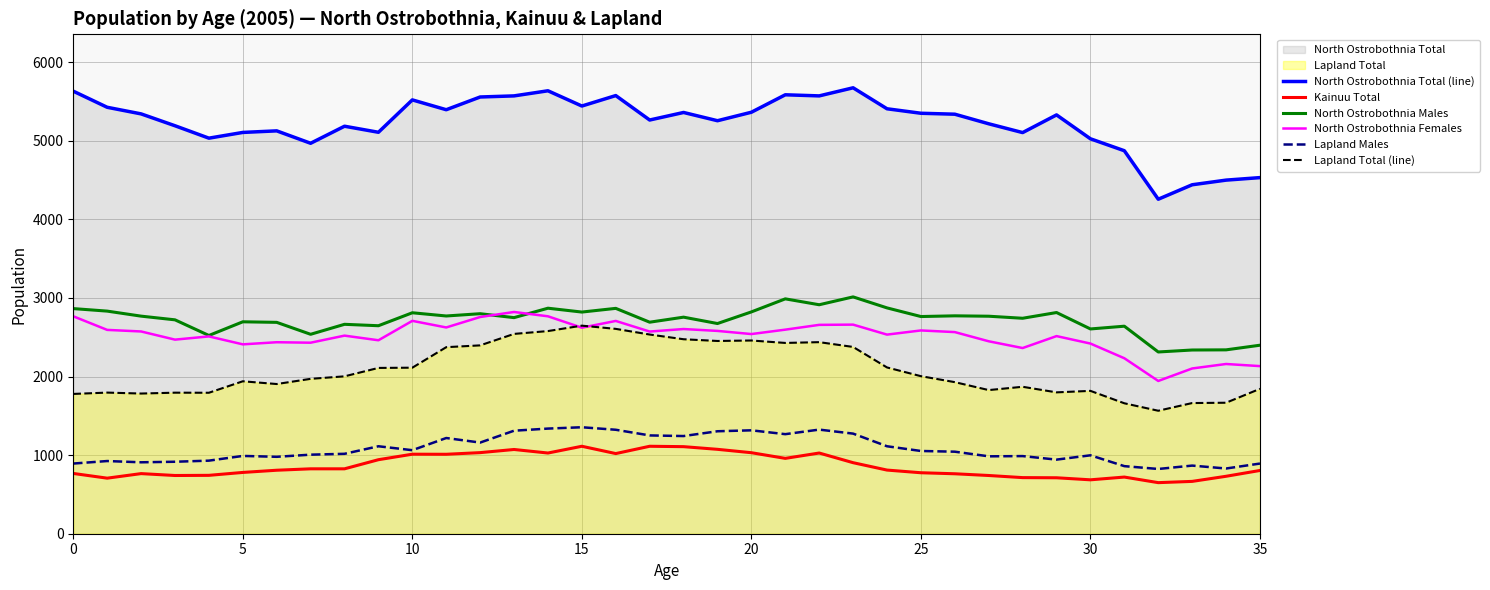

What is the average value of the North Ostrobothnia Total (line) series?

5230